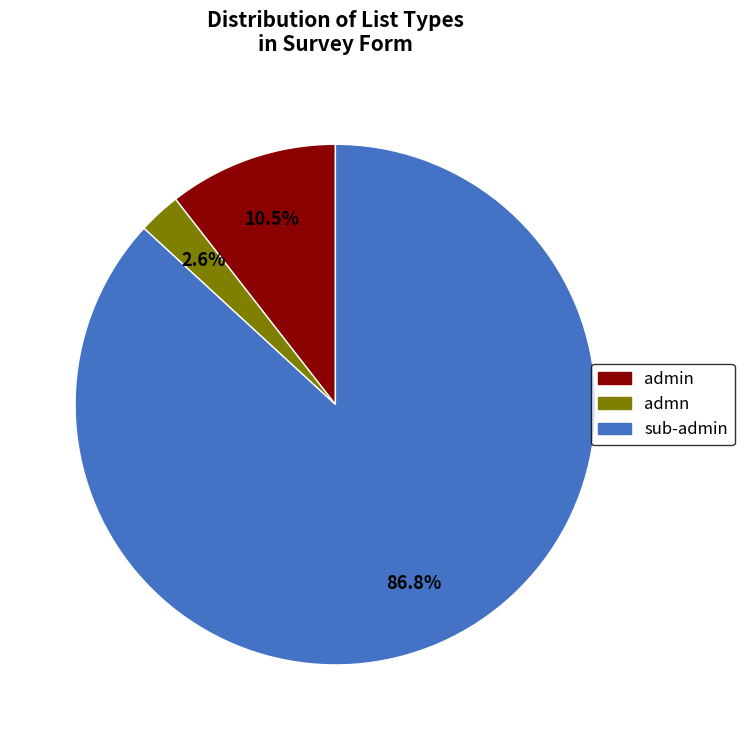

Does any single category account for the majority?

Yes